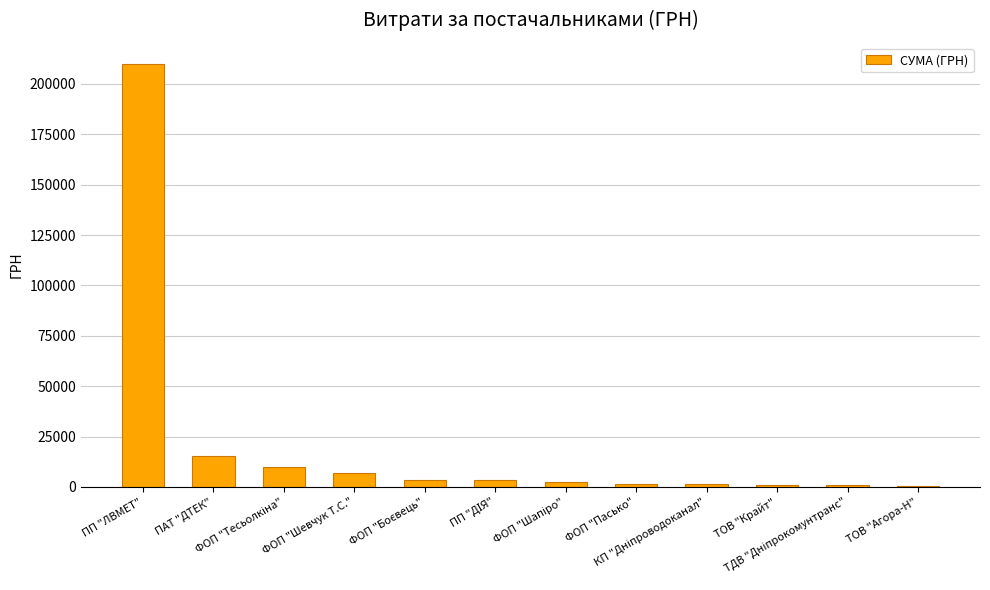

What is the greatest value displayed?

209929.0